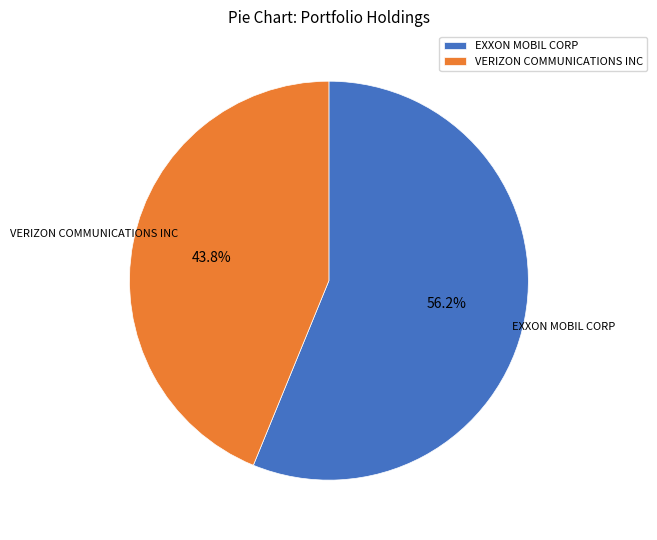

Rank the categories by value from highest to lowest.

EXXON MOBIL CORP, VERIZON COMMUNICATIONS INC